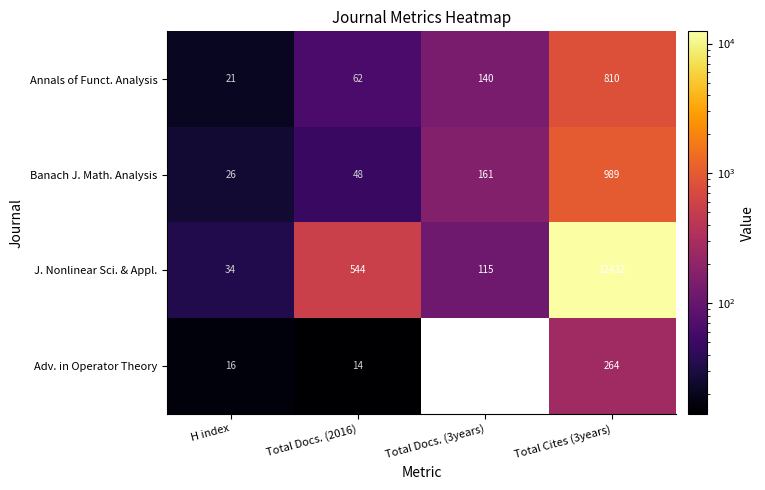

Read the J. Nonlinear Sci. & Appl. value at Total Cites (3years).

12432